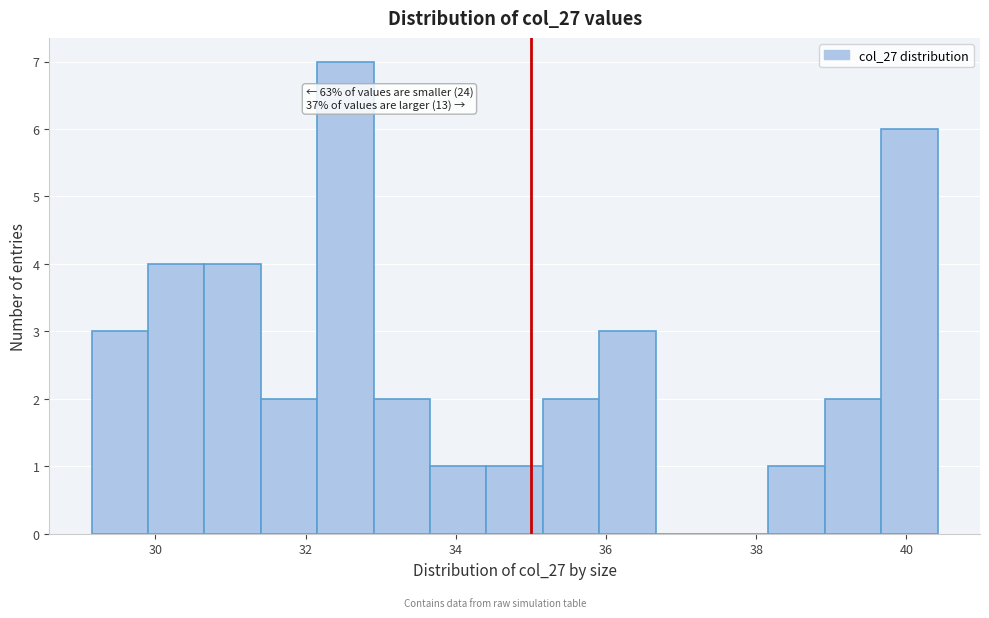

Read against the x-axis, roughly where is the centre of the tallest bar?

32.6